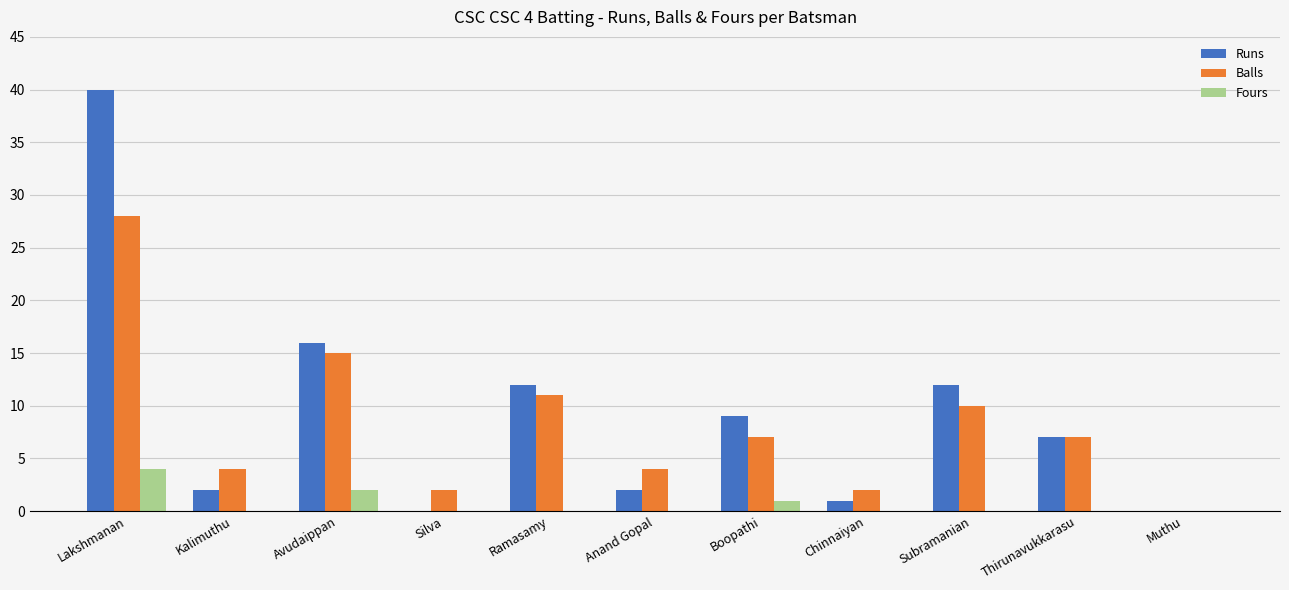

At which label does Balls first exceed 7?

Lakshmanan